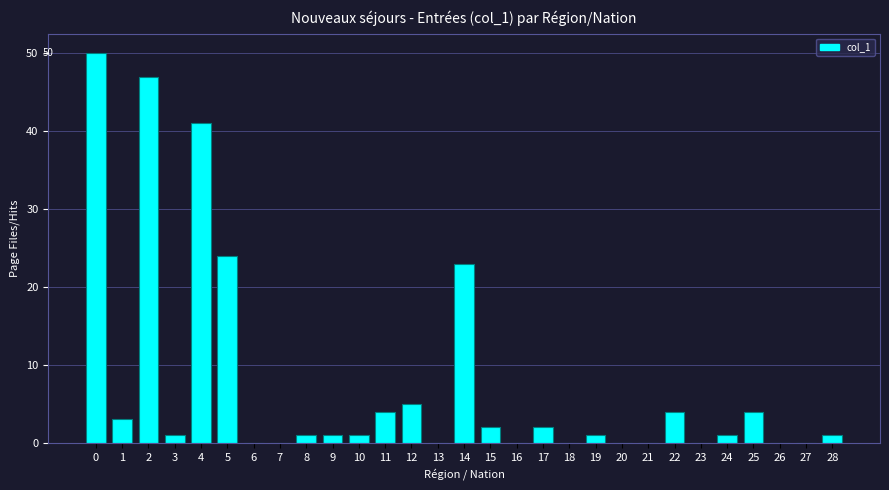

Reading right to left, transcribe all the data shown in this chart.

28=1	27=0	26=0	25=4	24=1	23=0	22=4	21=0	20=0	19=1	18=0	17=2	16=0	15=2	14=23	13=0	12=5	11=4	10=1	9=1	8=1	7=0	6=0	5=24	4=41	3=1	2=47	1=3	0=50